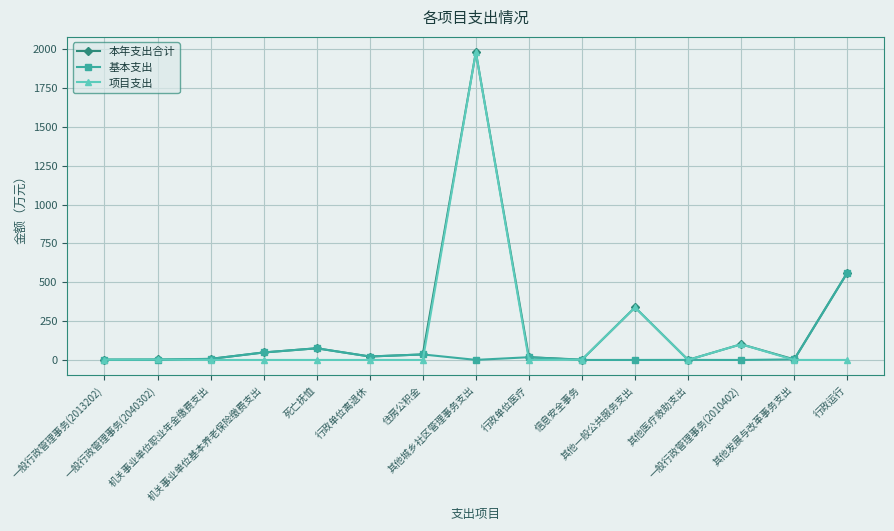

Where does the 本年支出合计 series first go above 22?

机关事业单位基本养老保险缴费支出